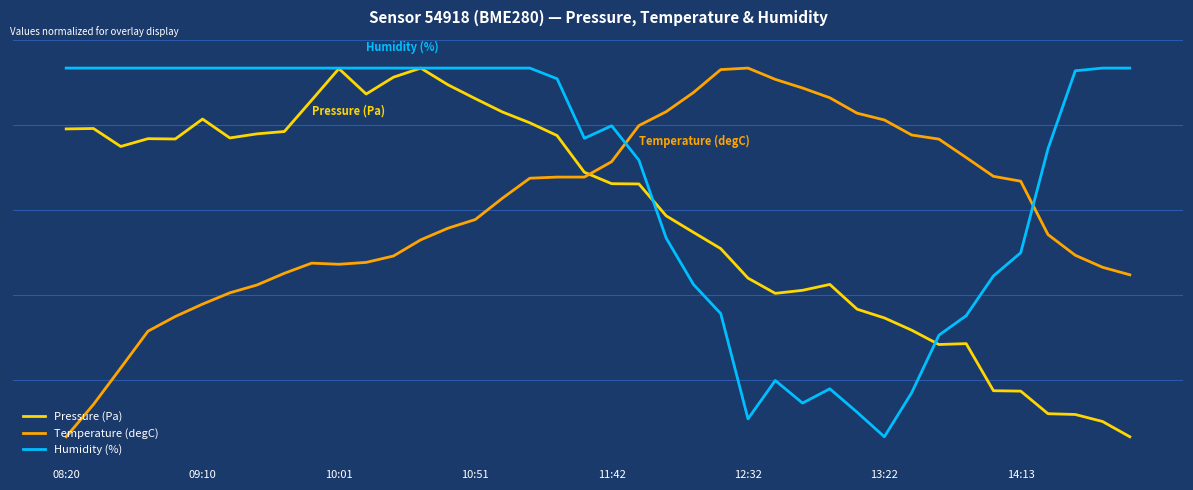

Does the chart display data point markers on the line(s)?

No